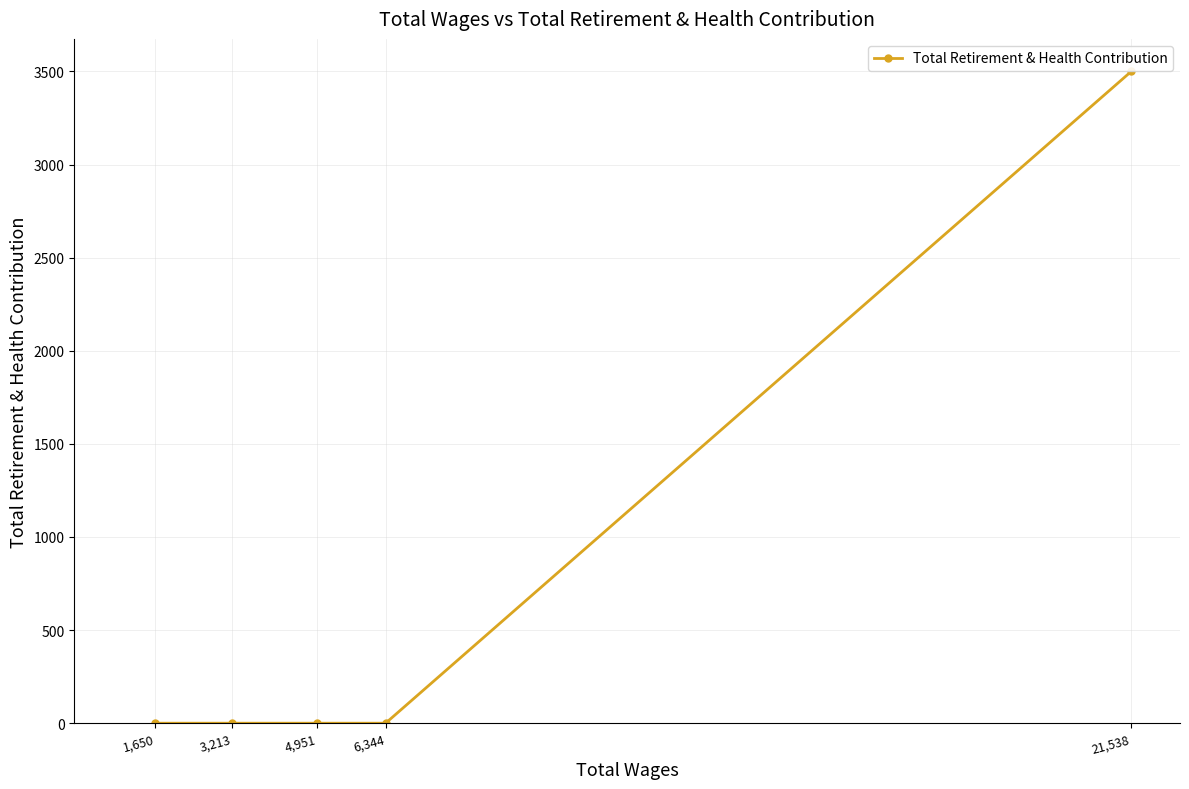

Rank the categories by value from highest to lowest.

21,538, 6,344, 4,951, 3,213, 1,650